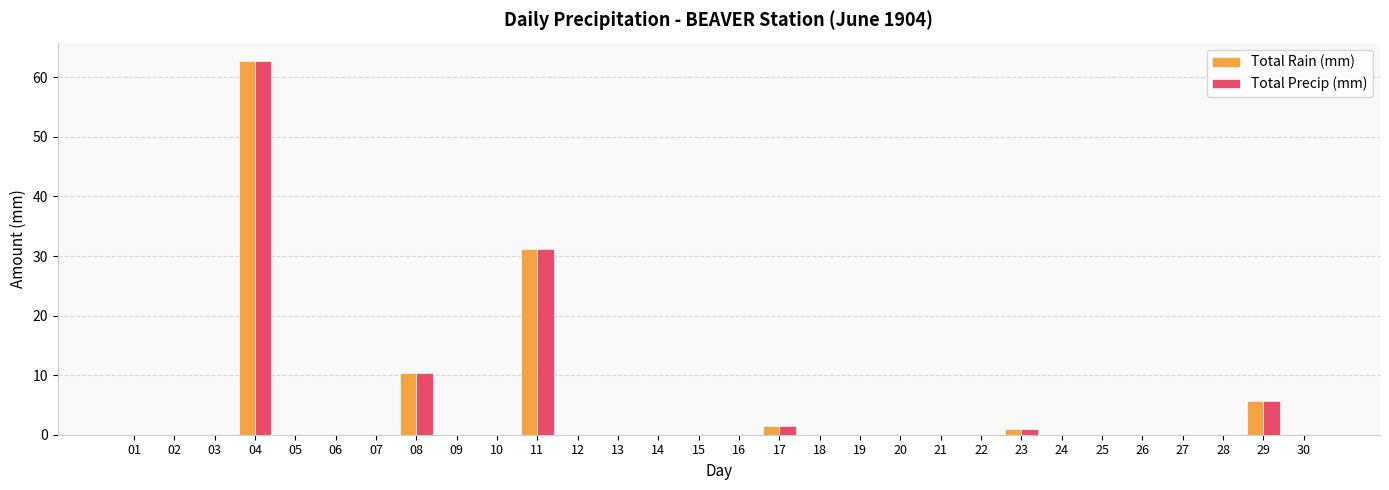

Reading left to right, what are all the values shown in this chart?

Total Rain (mm): 01=0.0	02=0.0	03=0.0	04=62.7	05=0.0	06=0.0	07=0.0	08=10.4	09=0.0	10=0.0	11=31.2	12=0.0	13=0.0	14=0.0	15=0.0	16=0.0	17=1.5	18=0.0	19=0.0	20=0.0	21=0.0	22=0.0	23=1.0	24=0.0	25=0.0	26=0.0	27=0.0	28=0.0	29=5.6	30=0.0
Total Precip (mm): 01=0.0	02=0.0	03=0.0	04=62.7	05=0.0	06=0.0	07=0.0	08=10.4	09=0.0	10=0.0	11=31.2	12=0.0	13=0.0	14=0.0	15=0.0	16=0.0	17=1.5	18=0.0	19=0.0	20=0.0	21=0.0	22=0.0	23=1.0	24=0.0	25=0.0	26=0.0	27=0.0	28=0.0	29=5.6	30=0.0